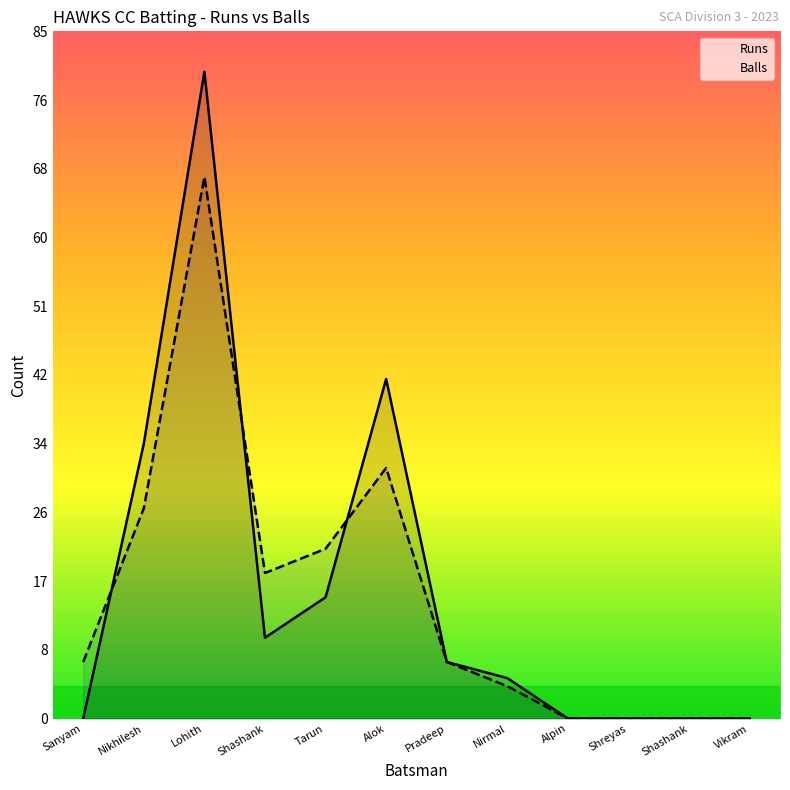

The value of Runs at Tarun is 15. True or false?

True